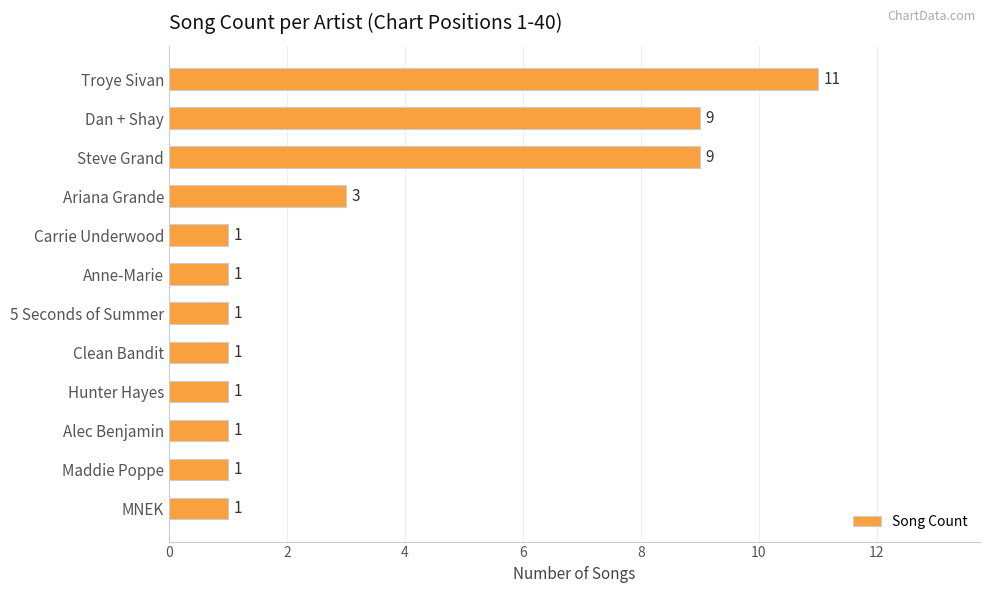

How many values are between 1 and 9?

11